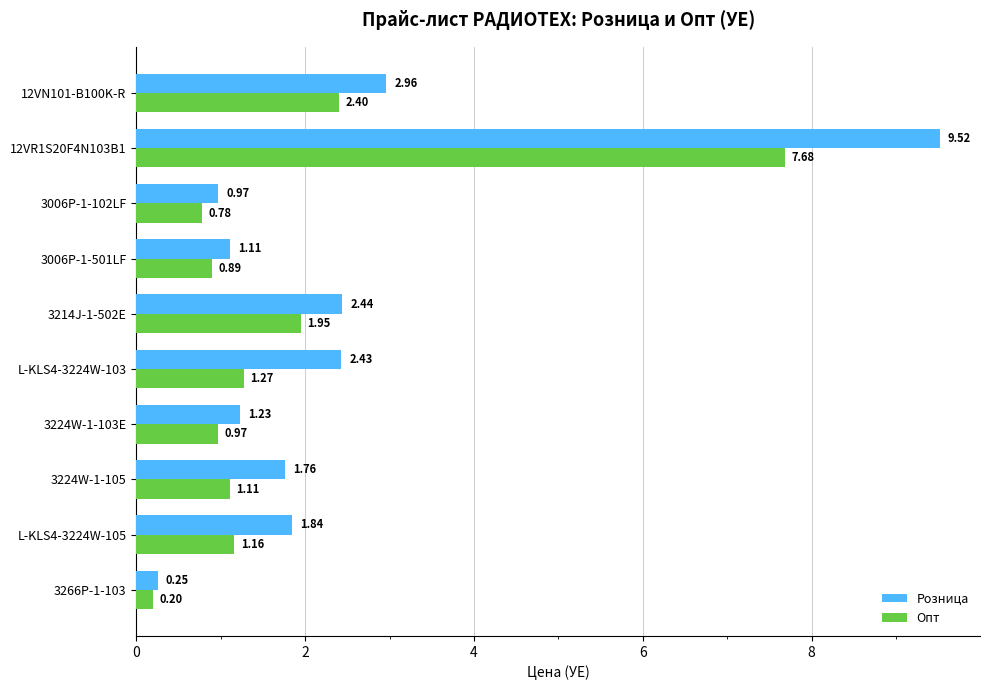

Which series has the widest spread of values?

Розница